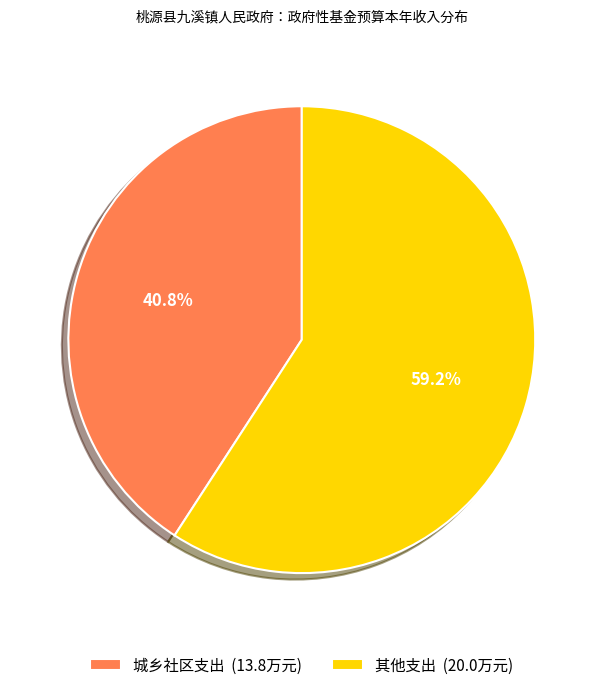

How many slices are in this pie chart?

2